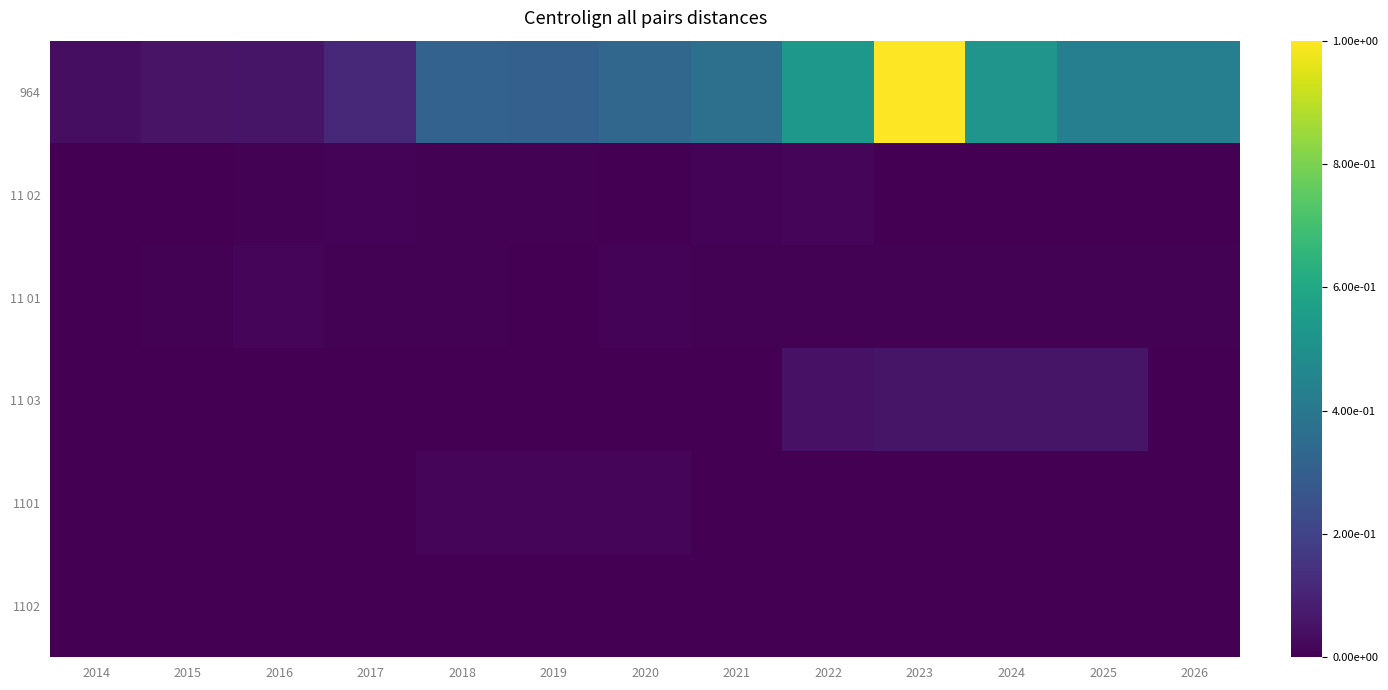

Which series has the widest spread of values?

964